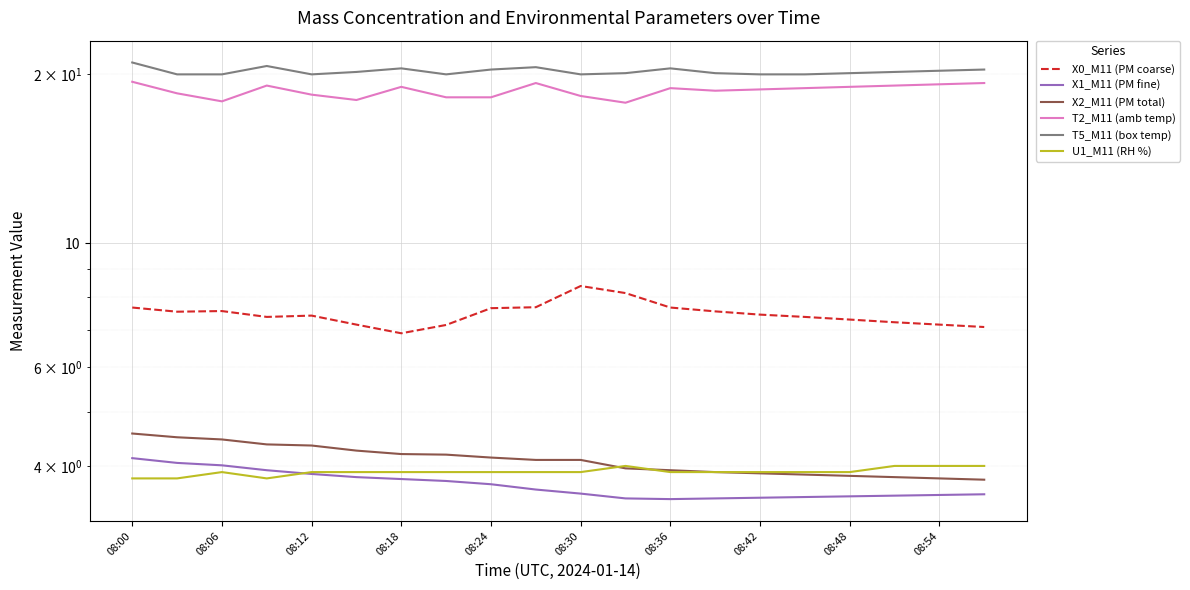

What value does the U1_M11 (RH %) series have at 15?

3.9